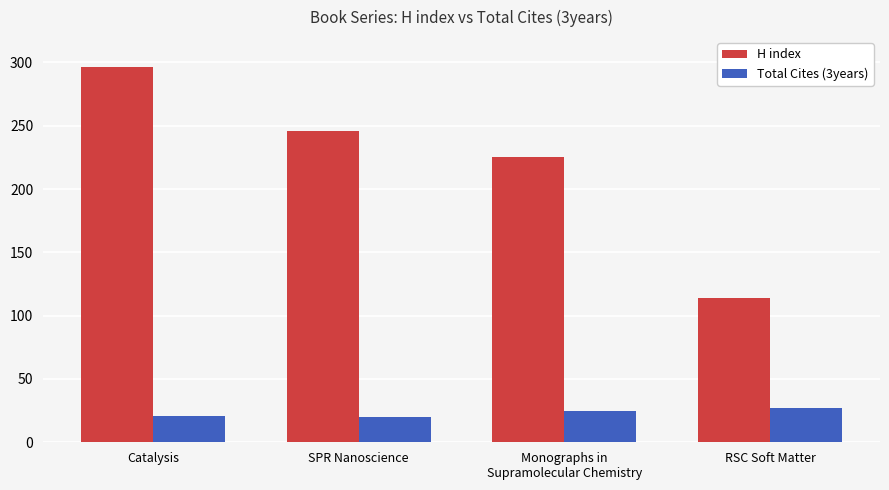

How many data points in Total Cites (3years) are less than 25?

2